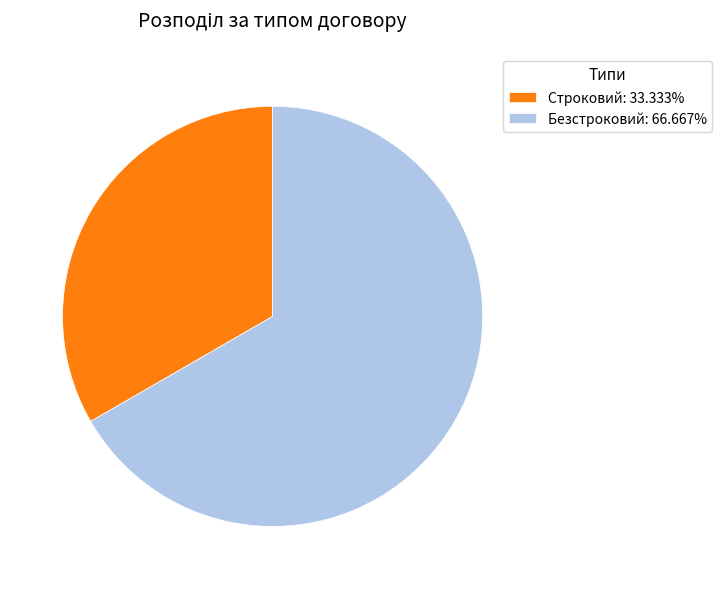

Count the number of slices in the pie.

2